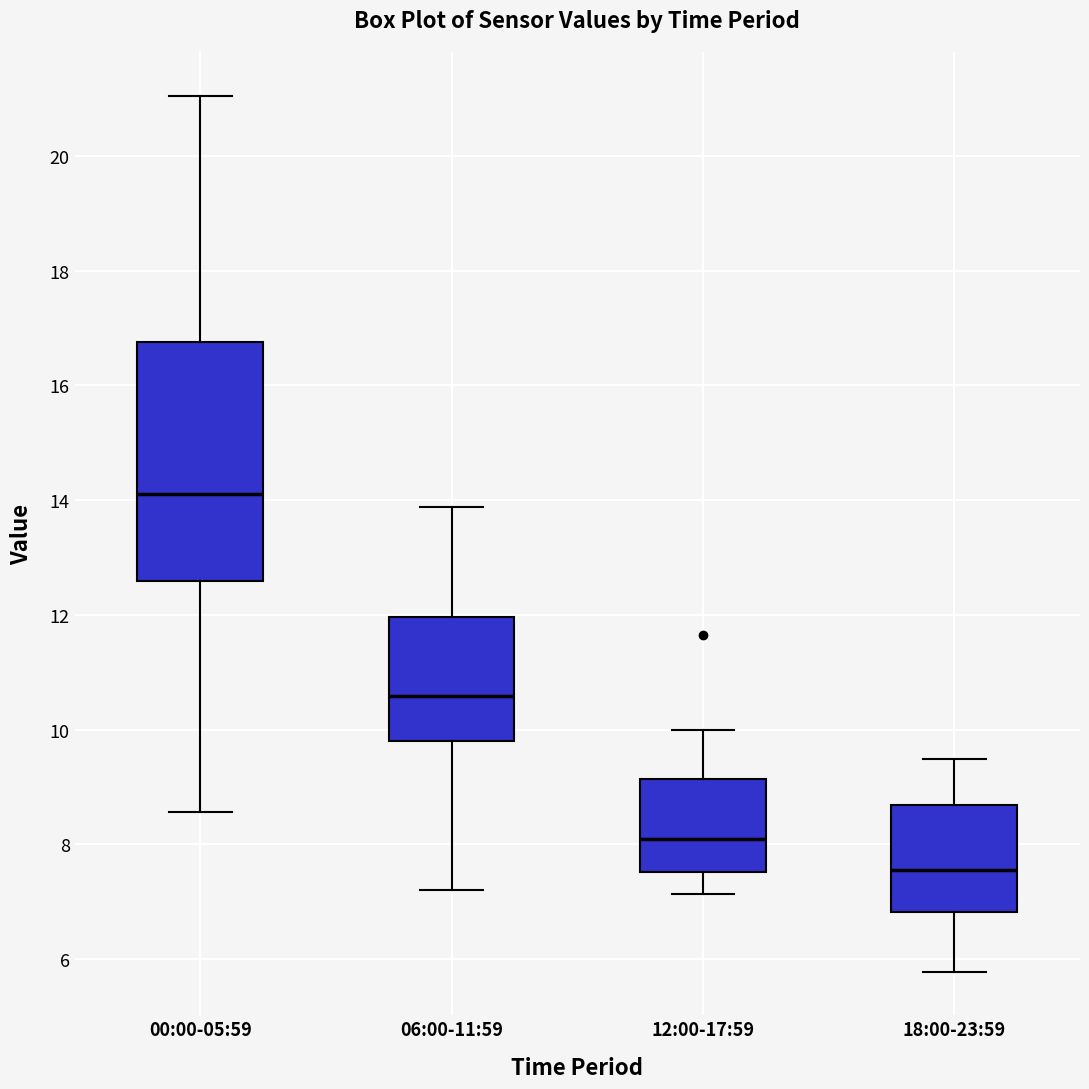

Comparing the boxes themselves (not the whiskers), which one is the tallest?

00:00-05:59